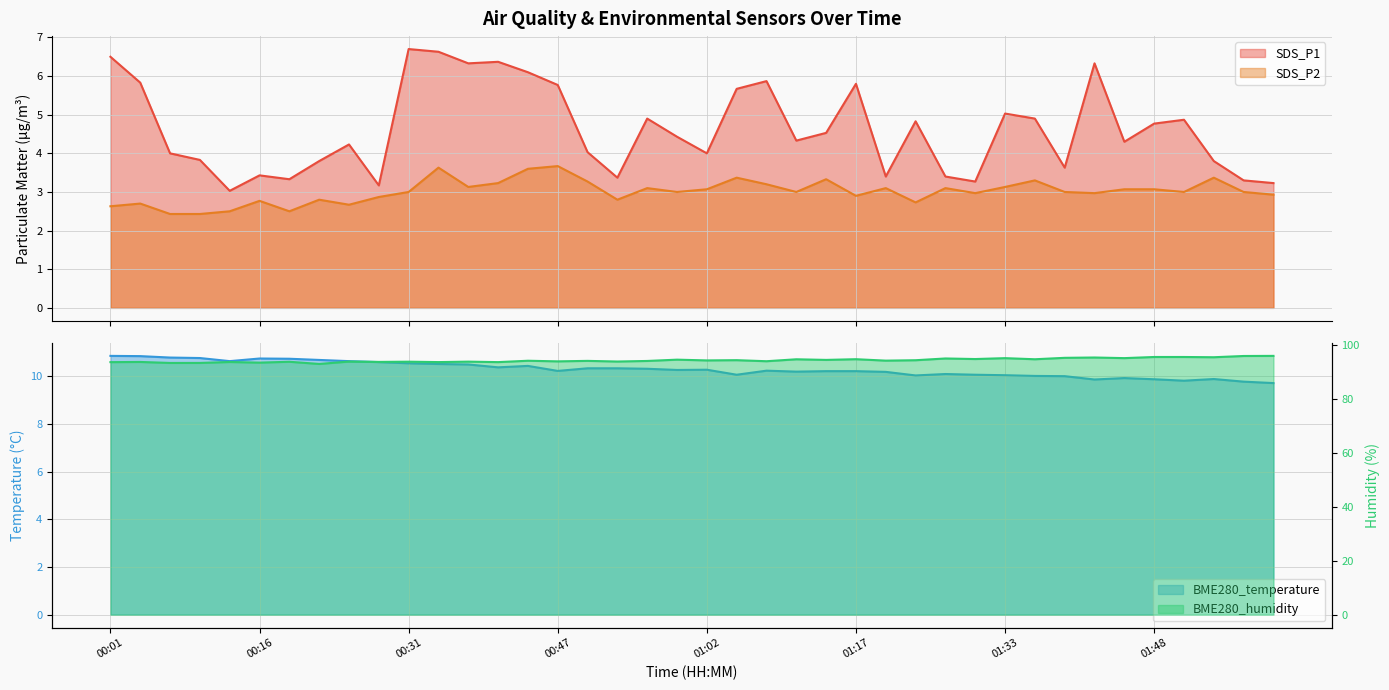

What are all the series names shown in the legend?

SDS_P1, SDS_P2, BME280_temperature, BME280_humidity